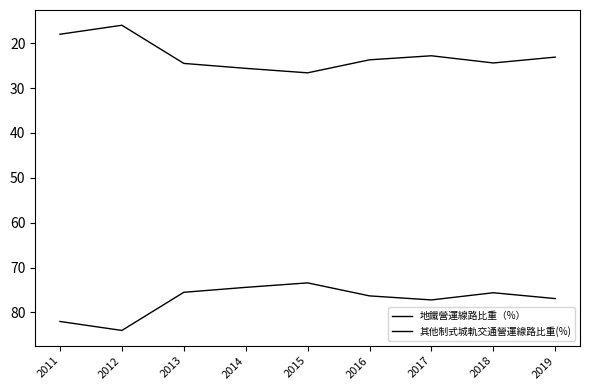

What is the difference between the second highest and second lowest values in the 其他制式城軌交通營運線路比重(%) series?

7.6